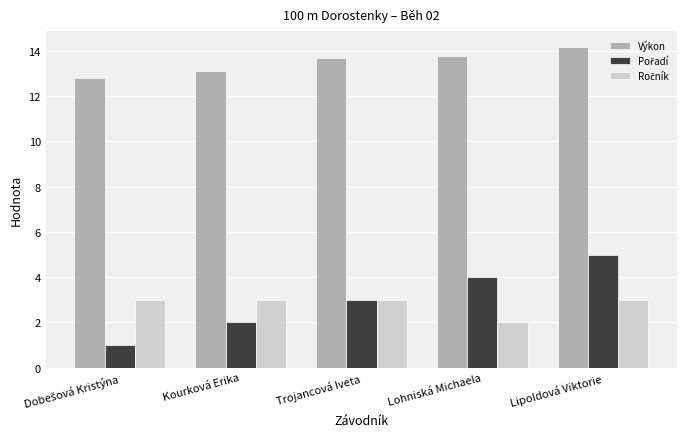

What is the label of the 3rd bar from the right?

Trojancová Iveta